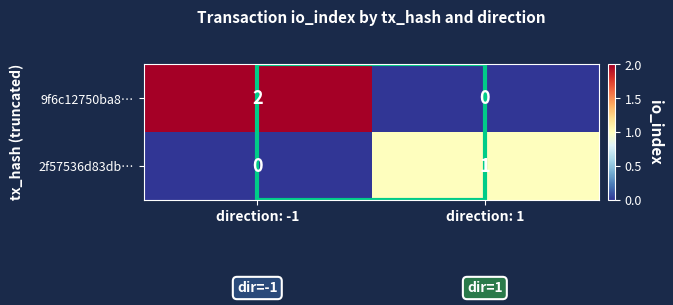

Rank the series at direction: 1 from highest to lowest value.

2f57536d83db…, 9f6c12750ba8…